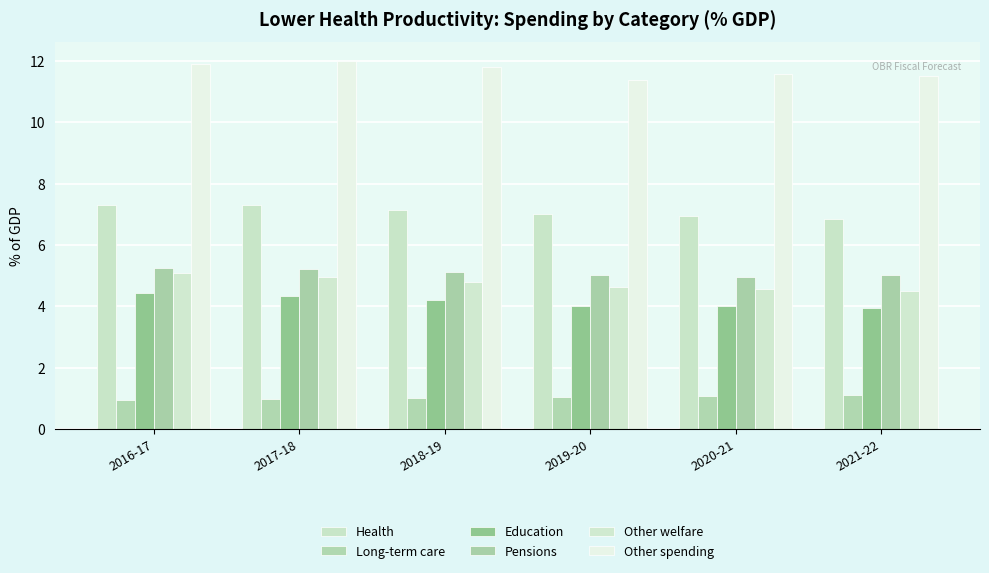

What is the spread (max minus min) of values at 2018-19?

10.8